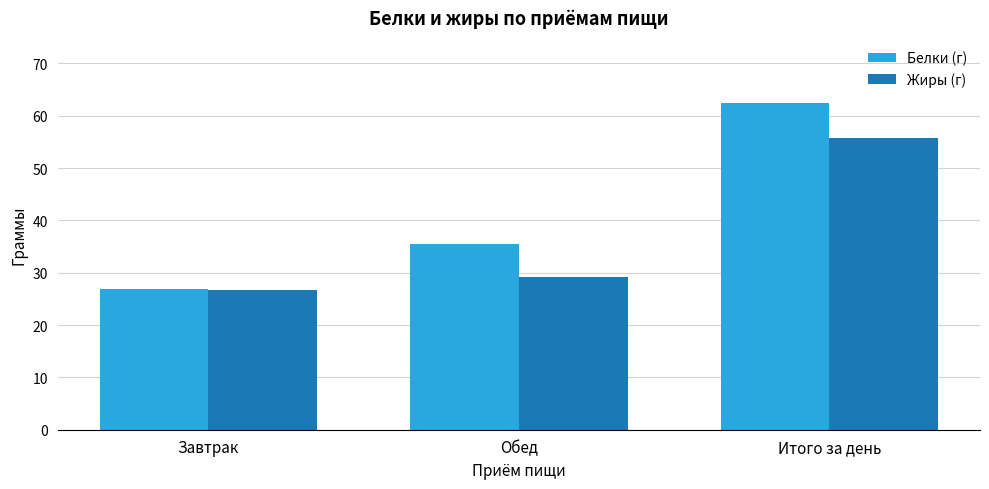

The value of Жиры (г) at Обед is 29.1. True or false?

True